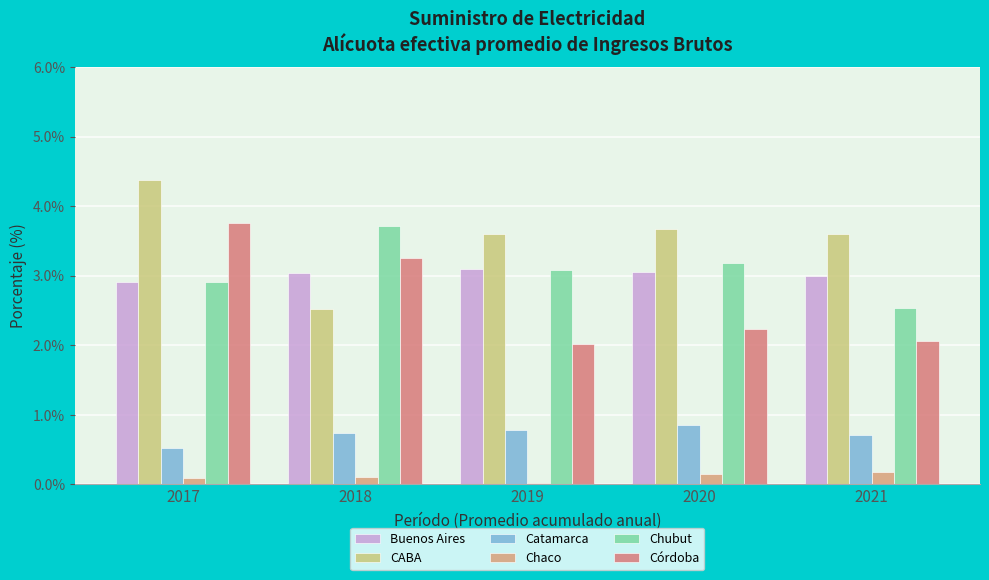

Which series changed the most between 2018 and 2019?

Córdoba